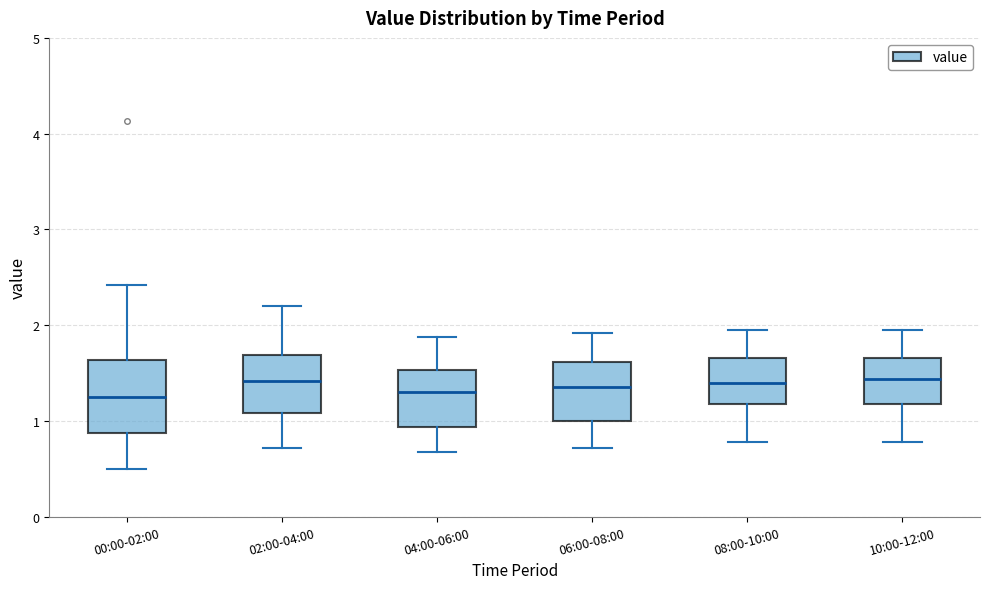

Reading left to right, read every box against the y-axis: the position of its median line, the range the box covers, and the ends of its whiskers. The values are not printed on the chart, so give them approximately, as read against the axis.

00:00-02:00: median 1.3, box 0.9 to 1.6, whiskers 0.5 to 2.4
02:00-04:00: median 1.4, box 1.1 to 1.7, whiskers 0.7 to 2.2
04:00-06:00: median 1.3, box 0.9 to 1.5, whiskers 0.7 to 1.9
06:00-08:00: median 1.4, box 1.0 to 1.6, whiskers 0.7 to 1.9
08:00-10:00: median 1.4, box 1.2 to 1.7, whiskers 0.8 to 2.0
10:00-12:00: median 1.4, box 1.2 to 1.7, whiskers 0.8 to 2.0